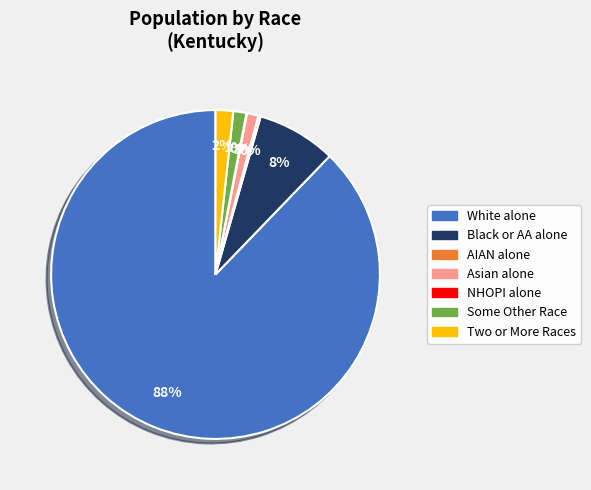

To the nearest percent, what is the difference between the largest and smallest slice percentages?

88%